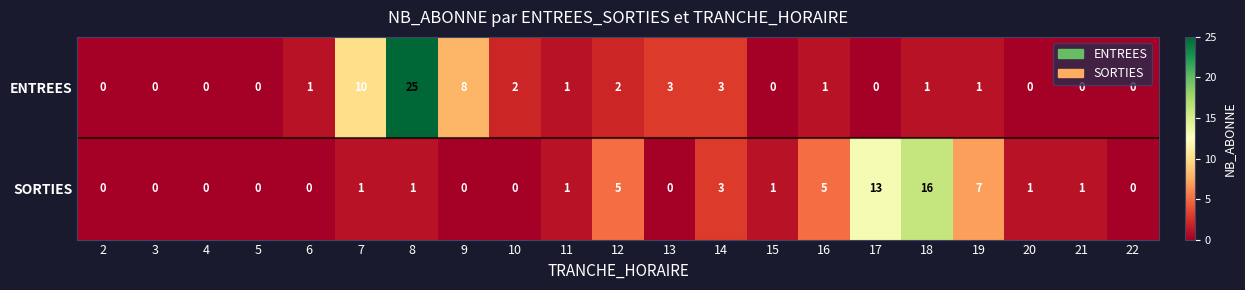

What is the difference between the highest and lowest values at 16?

4